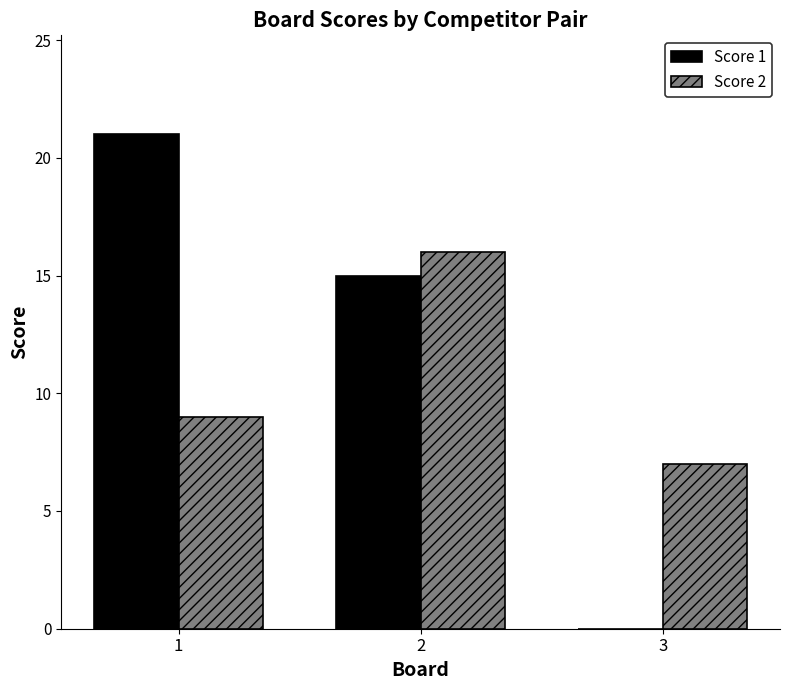

What is the difference between the Score 2 values at 1 and 3?

2